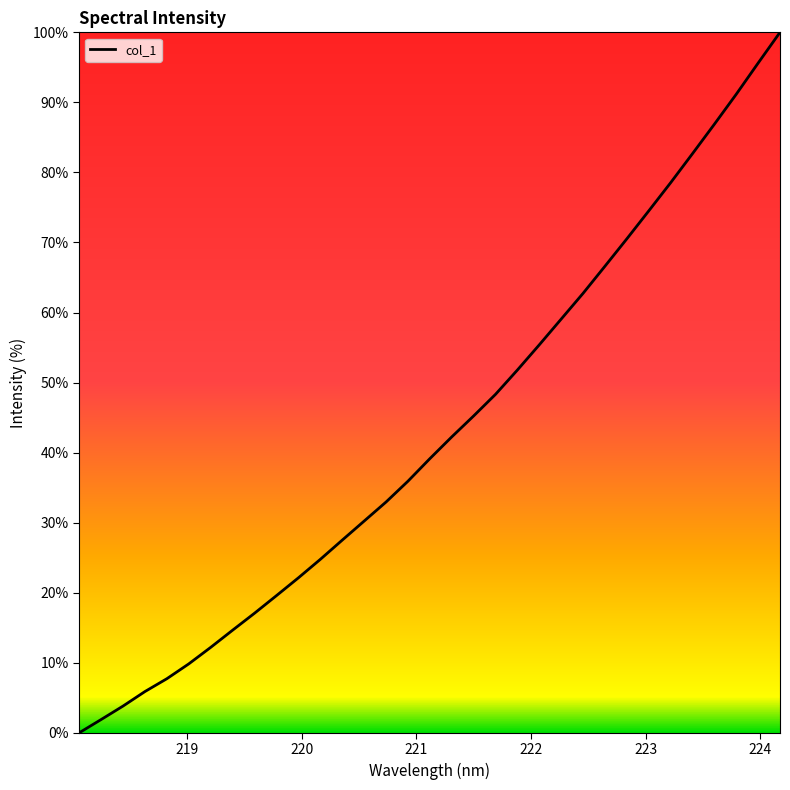

What is the maximum value shown in the chart?

100.0